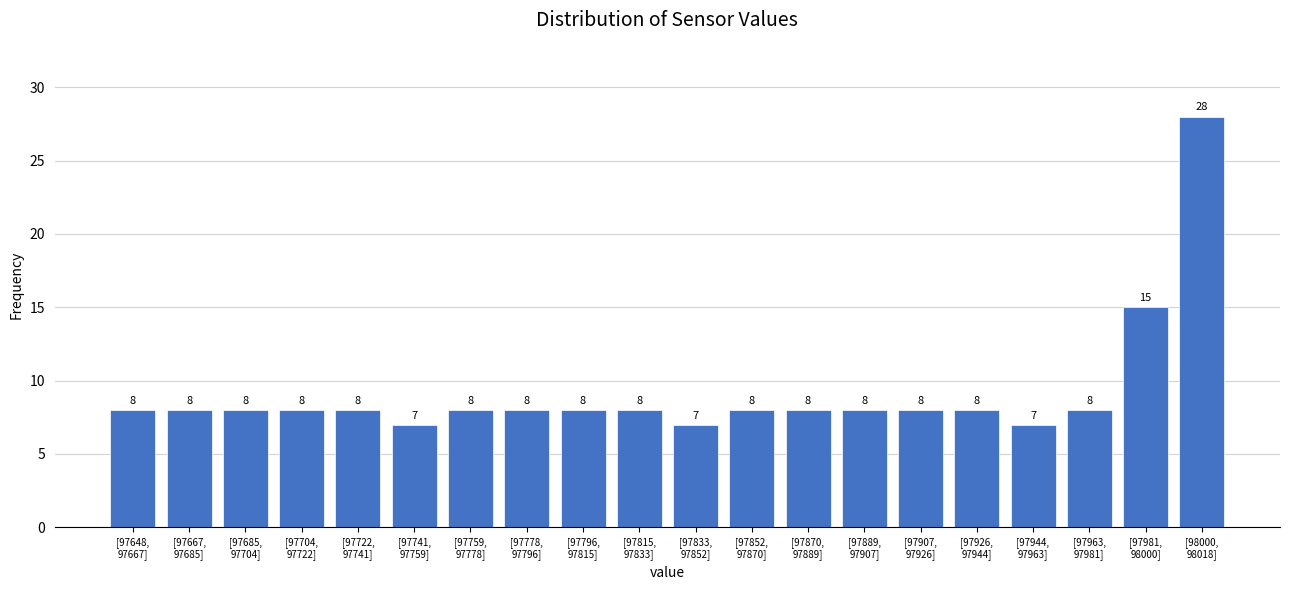

Reading left to right, list all the values displayed in this chart.

8	8	8	8	8	7	8	8	8	8	7	8	8	8	8	8	7	8	15	28